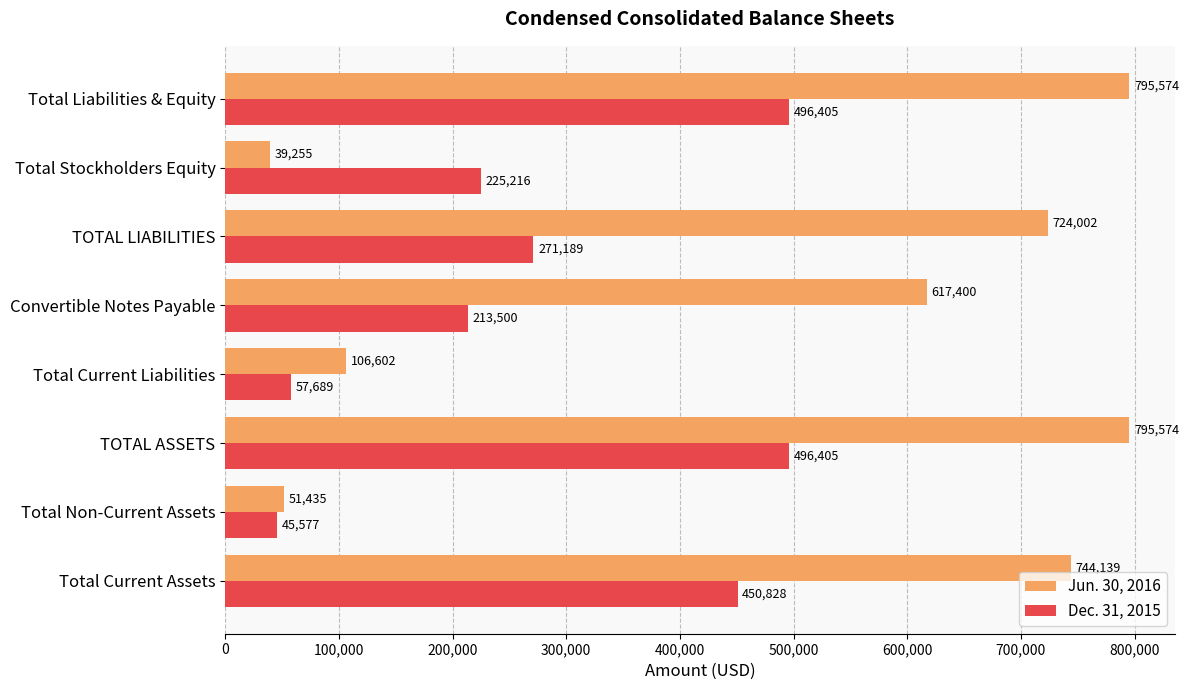

Rank the series by their maximum value, from highest to lowest.

Jun. 30, 2016, Dec. 31, 2015